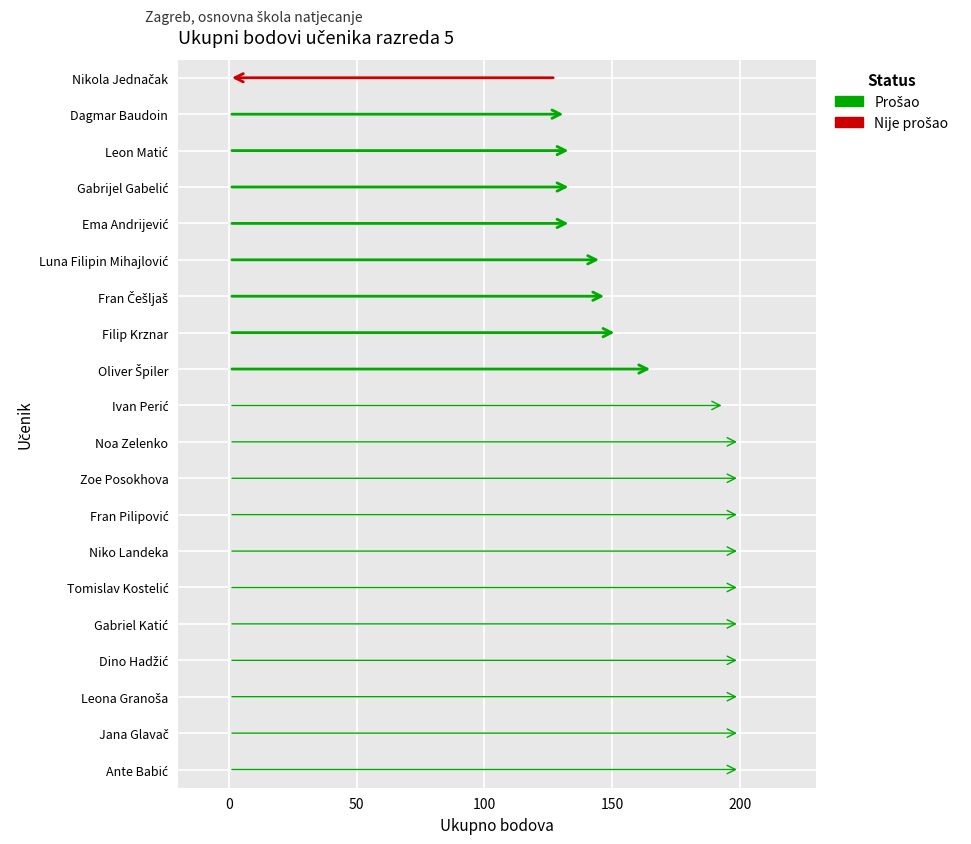

Reading right to left, what are all the values shown in this chart?

128	132	134	134	134	146	148	152	166	194	200	200	200	200	200	200	200	200	200	200